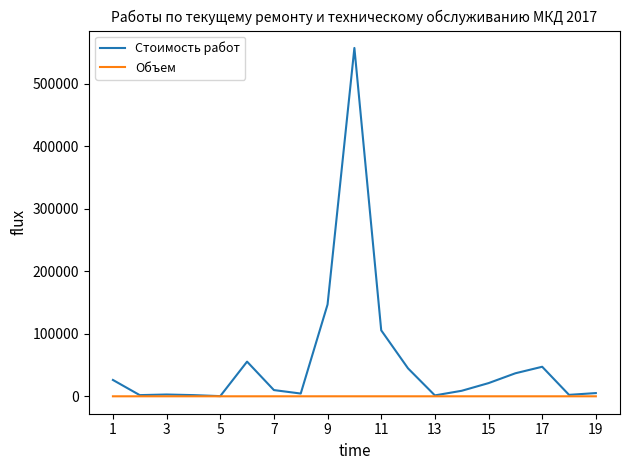

Rank the series by their average value, from highest to lowest.

Стоимость работ, Объем